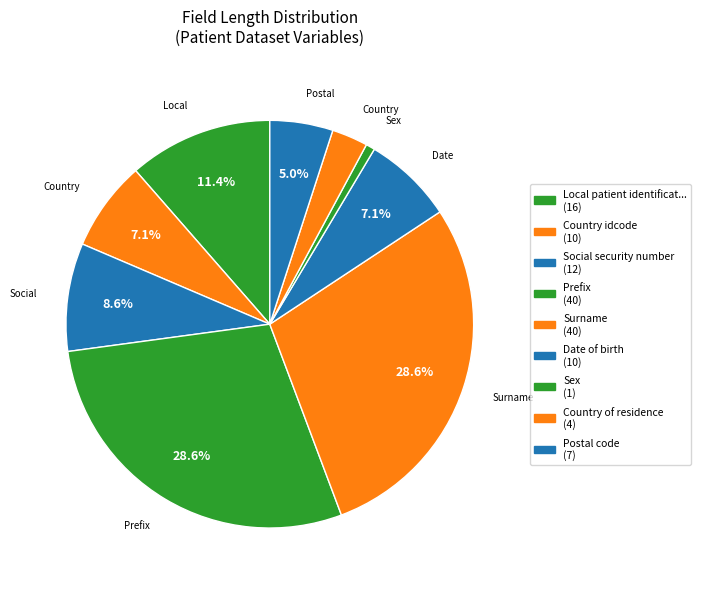

How many segments does this pie chart have?

9